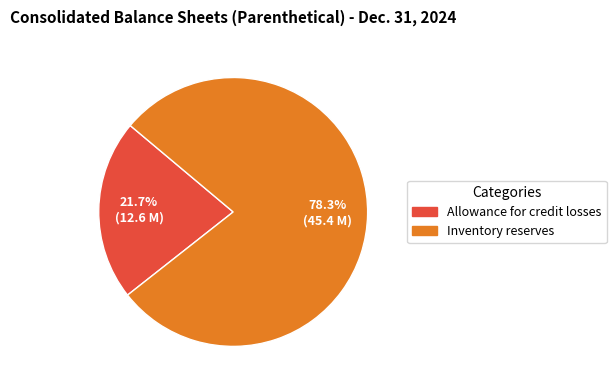

How many segments does this pie chart have?

2